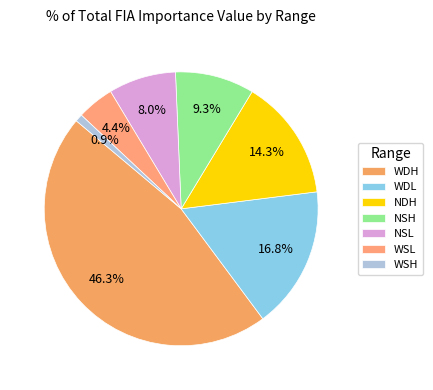

Is there a majority slice in this chart?

No